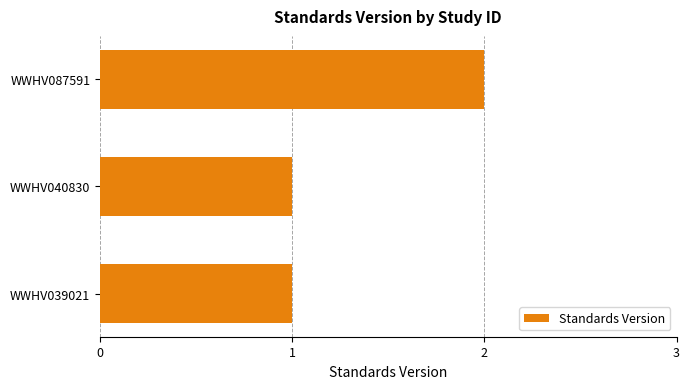

How many bars are there in total?

3